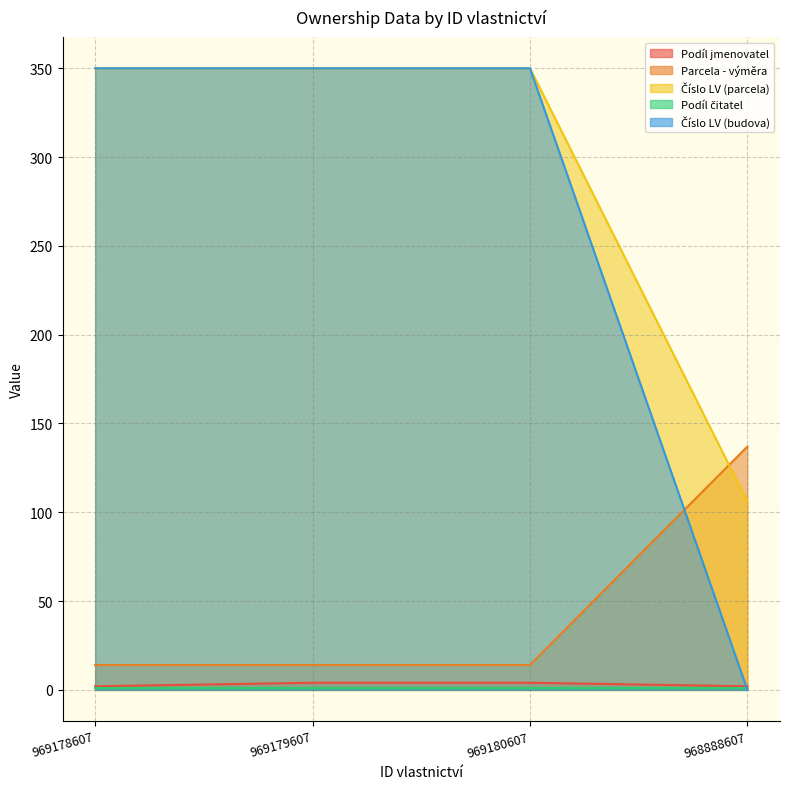

True or false: Číslo LV (parcela) and Podíl jmenovatel cross at least once.

False